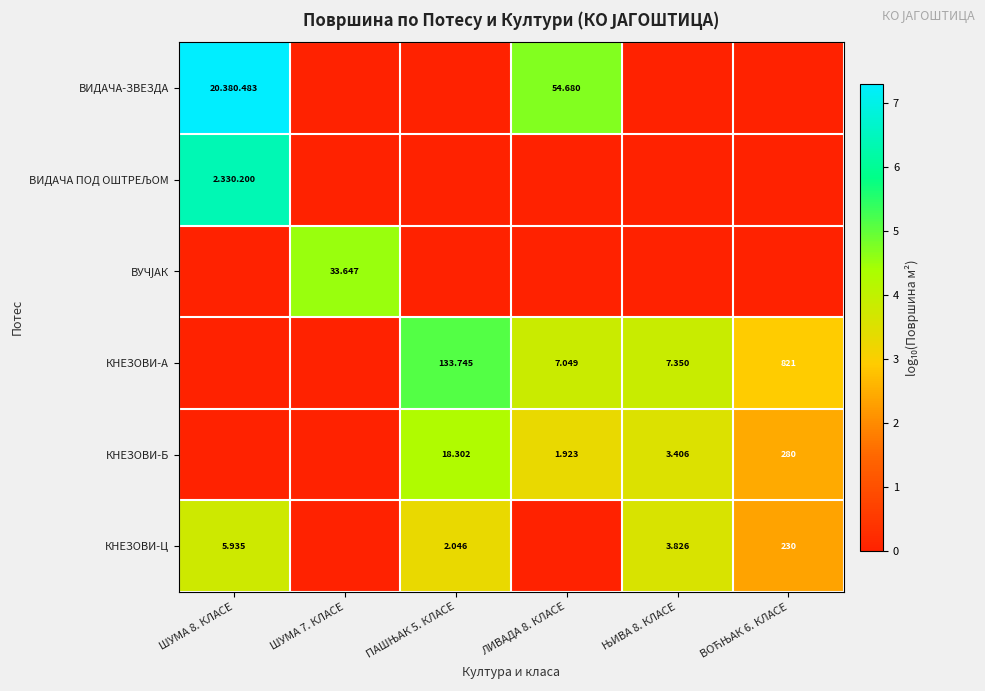

Is the value of КНЕЗОВИ-А at ЛИВАДА 8. КЛАСЕ greater than the value of ВИДАЧА ПОД ОШТРЕЉОМ at ЛИВАДА 8. КЛАСЕ?

Yes